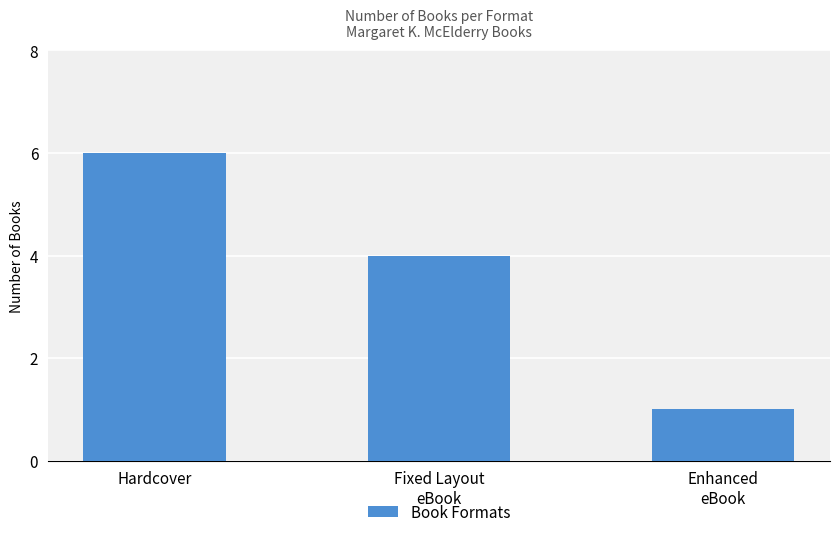

Approximately how many times larger is the value at Hardcover compared to Fixed Layout
eBook?

1.5